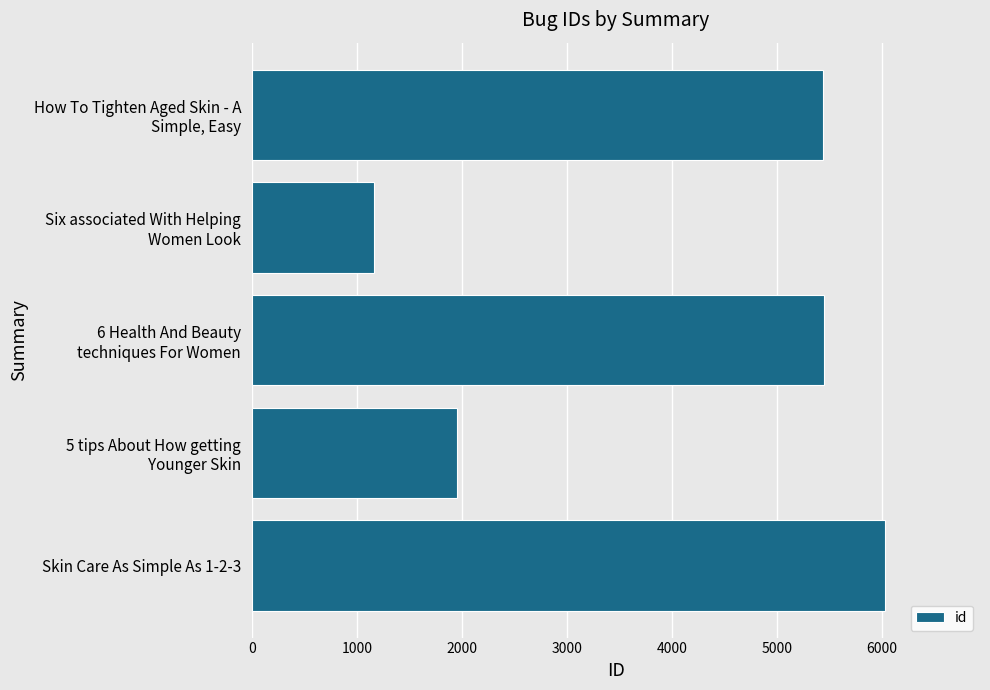

What is the difference between the maximum and minimum values?

4868